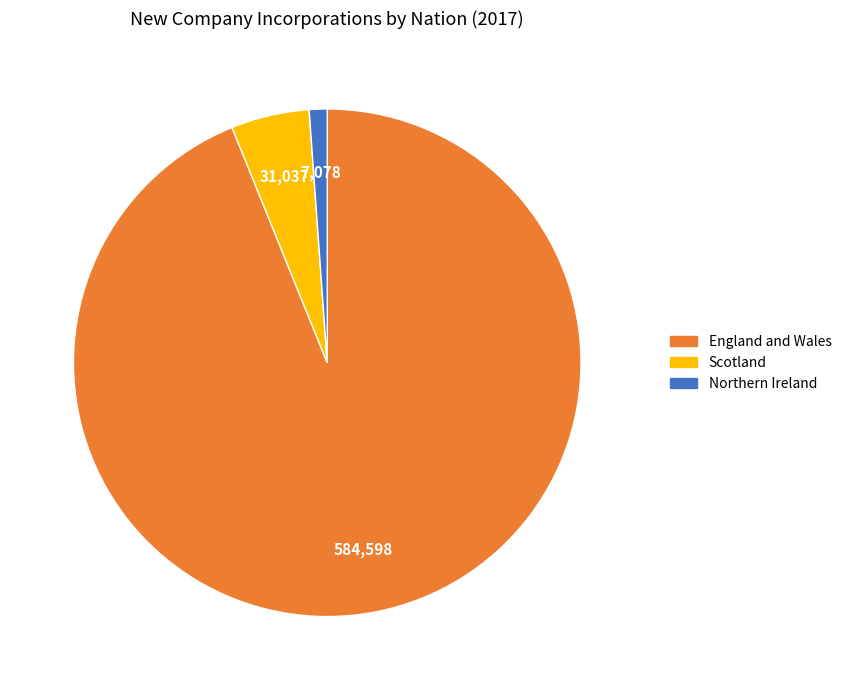

Which has a higher value, Northern Ireland or England and Wales?

England and Wales